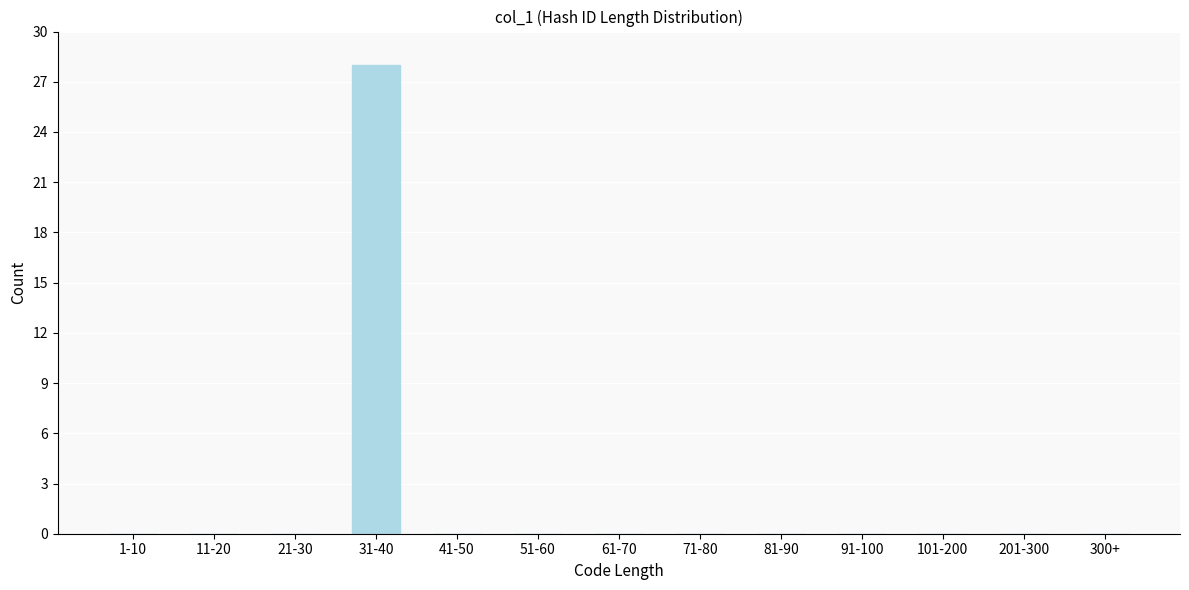

Reading left to right, transcribe all the data shown in this chart.

1-10=0	11-20=0	21-30=0	31-40=28	41-50=0	51-60=0	61-70=0	71-80=0	81-90=0	91-100=0	101-200=0	201-300=0	300+=0